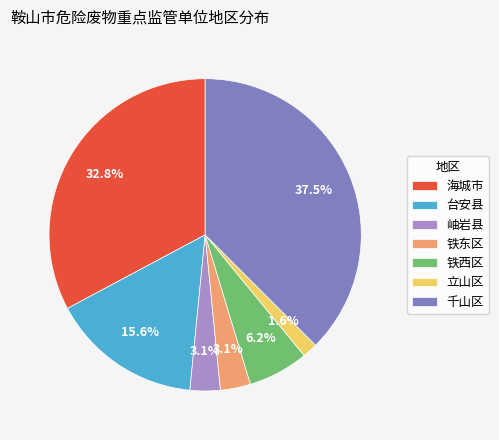

Does 铁西区 account for over 50% of the chart?

No